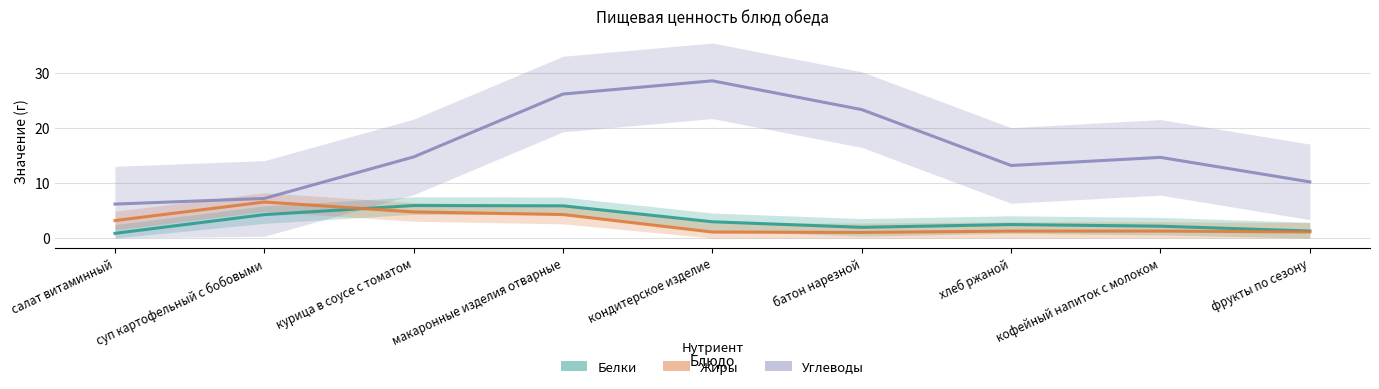

True or false: Жиры has more than 2 interior local peaks.

False